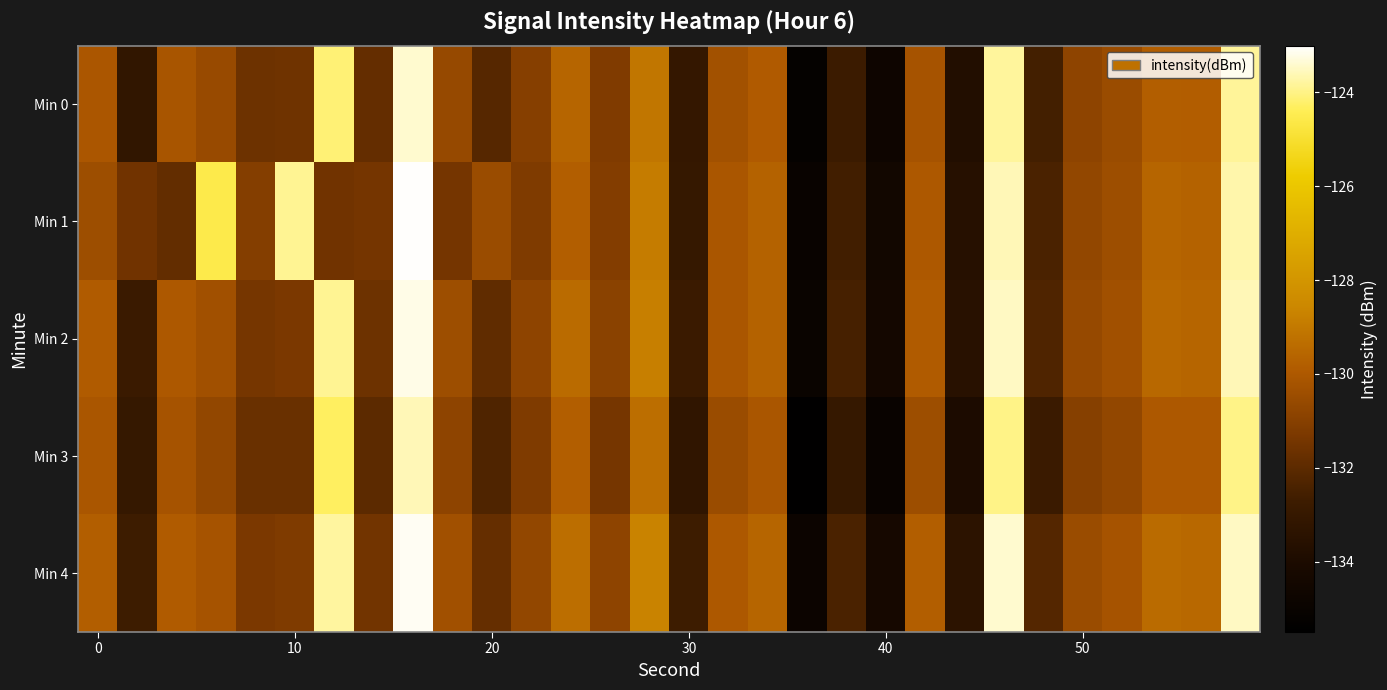

Rank the series by their maximum value, from lowest to highest.

Min 3, Min 0, Min 2, Min 4, Min 1